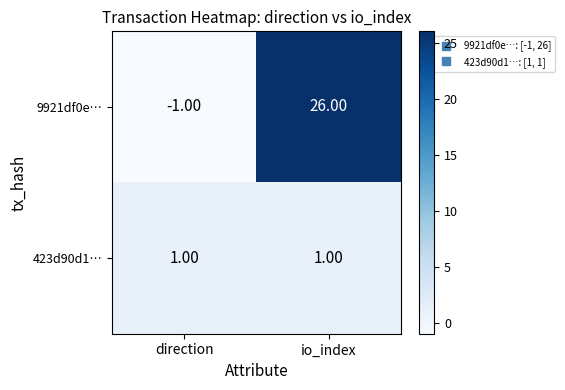

Where is 9921df0e… nearest to the value 12?

direction